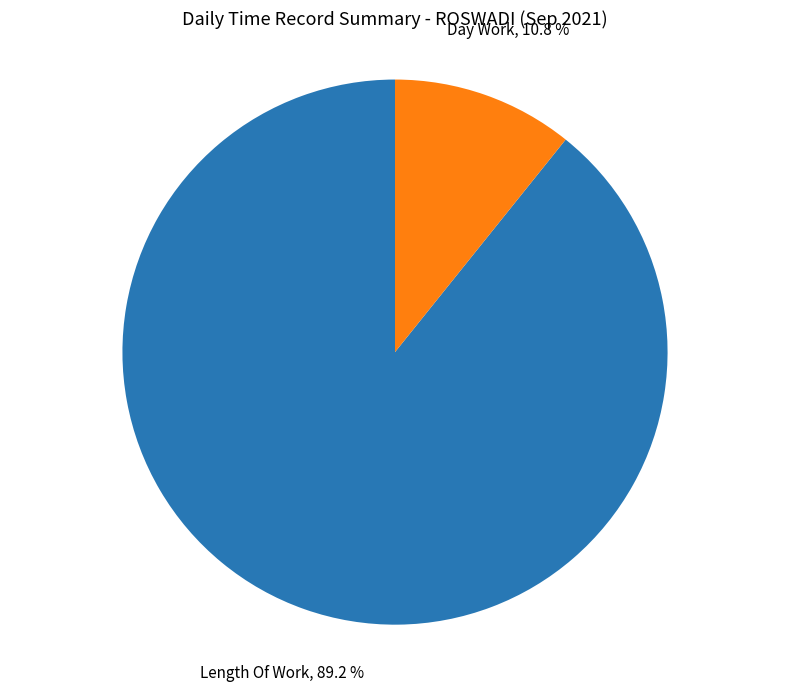

What is the majority slice?

Length Of Work